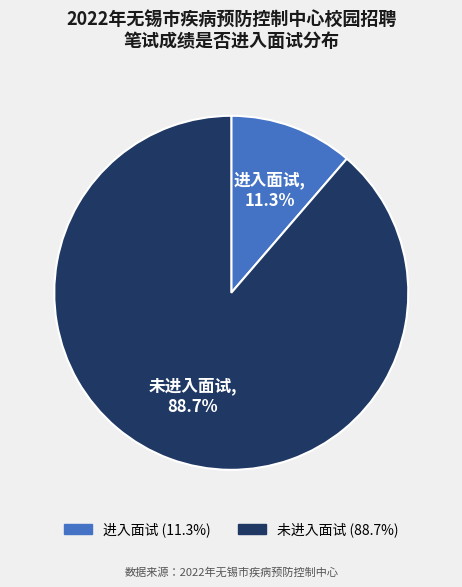

To the nearest percent, what is the difference between the largest and smallest slice percentages?

77%